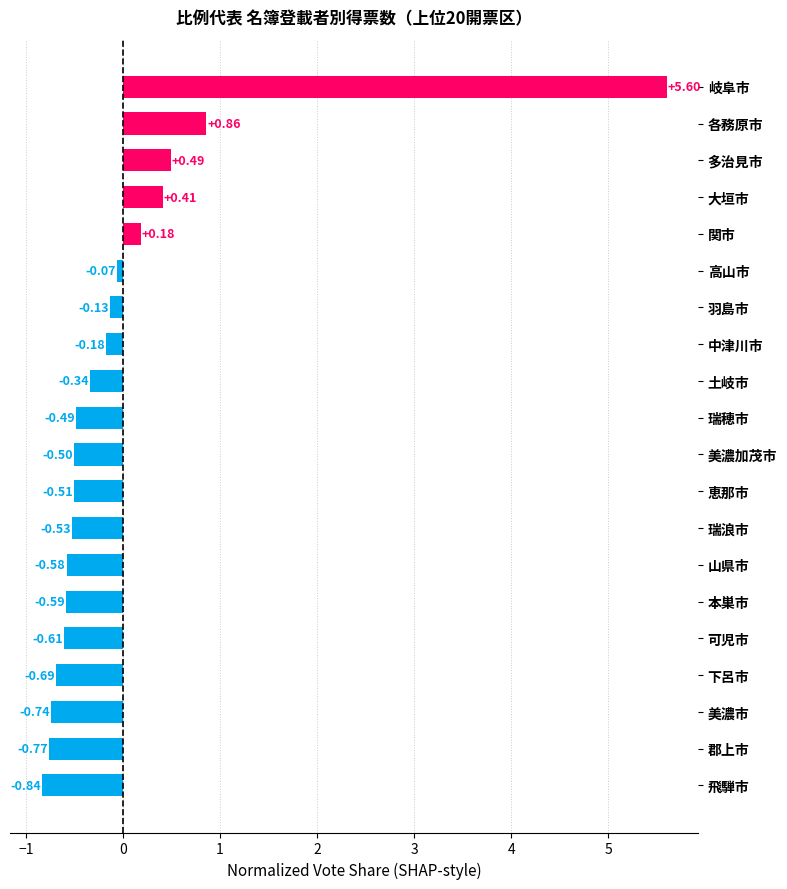

Which category has the highest value across all series?

岐阜市